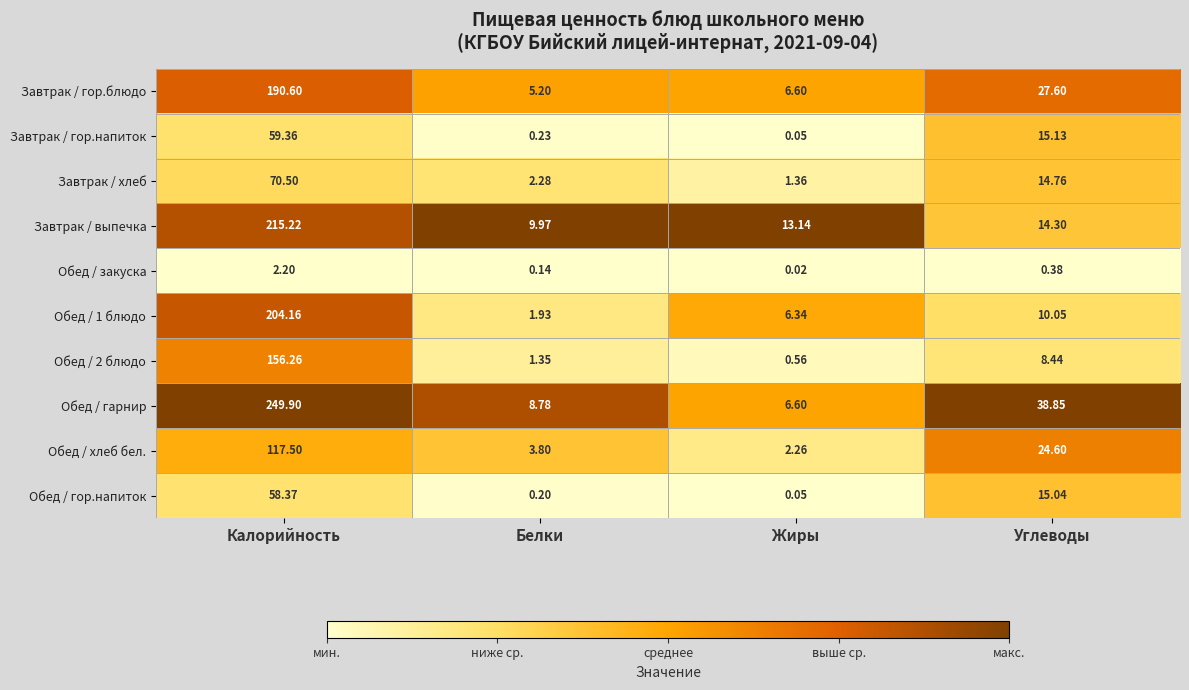

Which series changed the most between Жиры and Углеводы?

Обед / гарнир